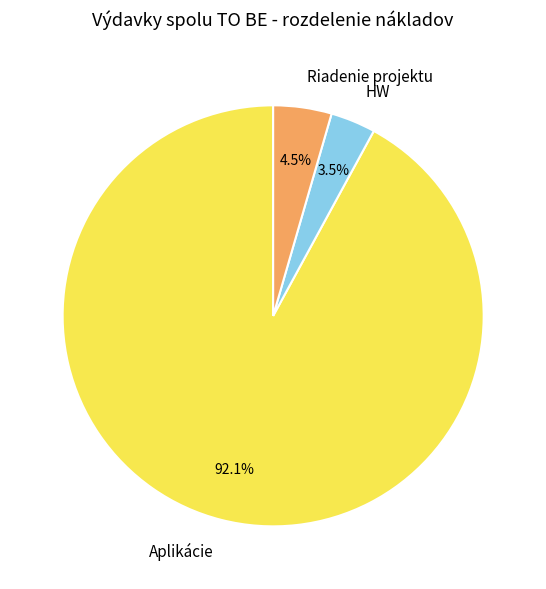

Which slice is the largest?

Aplikácie